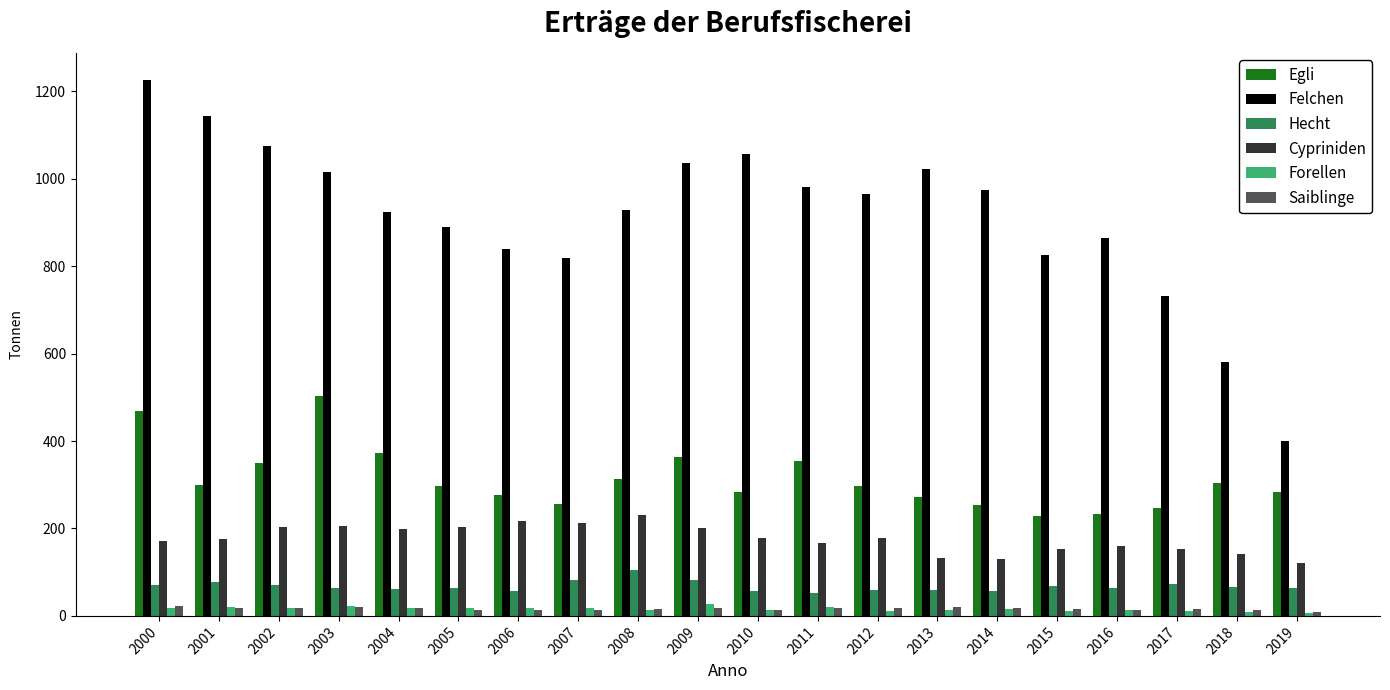

Which series changed the most between 2002 and 2013?

Egli